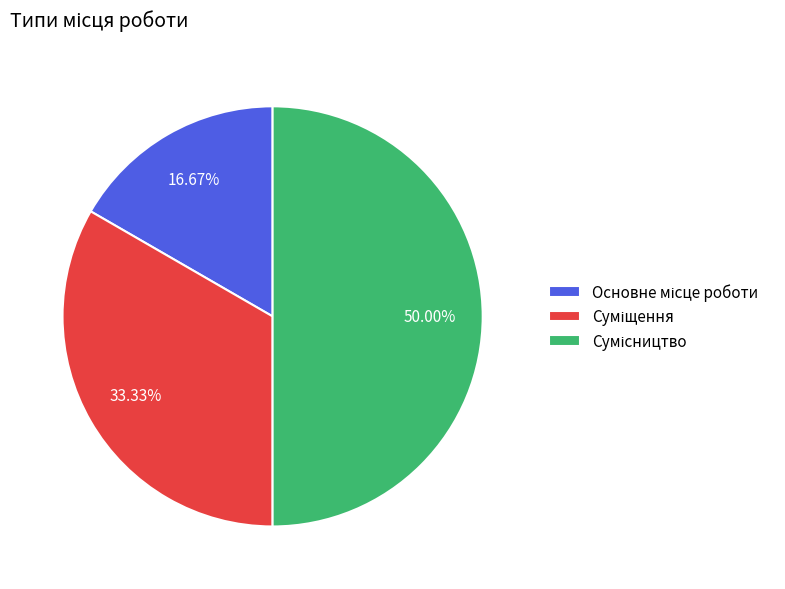

How many segments does this pie chart have?

3